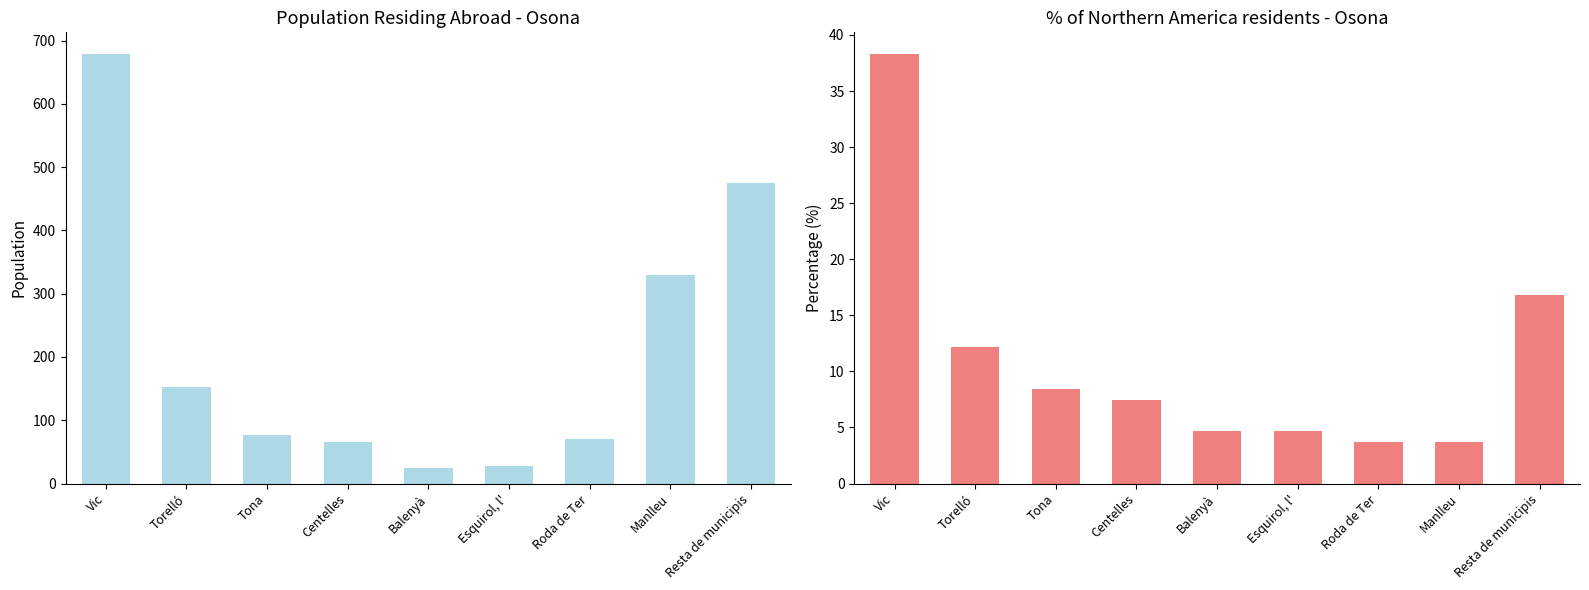

True or false: % of selected place has a value of 11.2 at Resta de municipis.

False